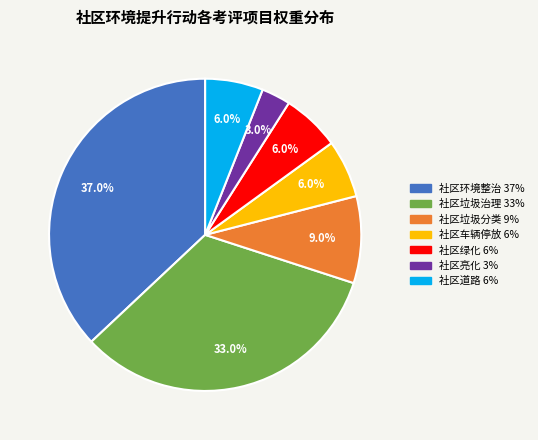

Combined, what portion of the pie is 社区环境整治 and 社区道路?

43.0%